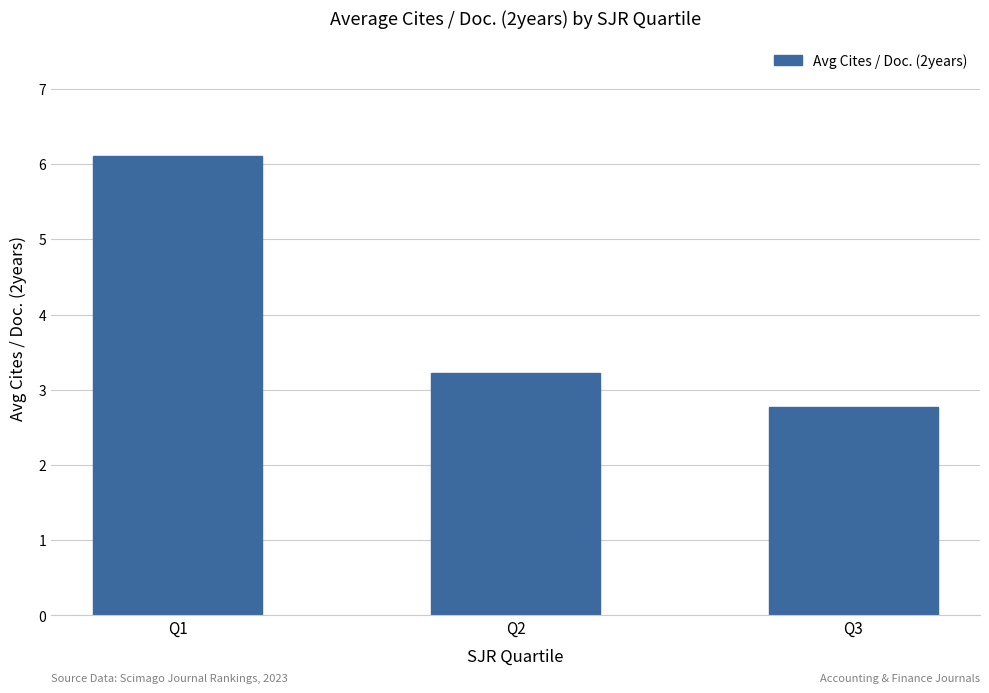

What is the smallest value displayed?

2.8